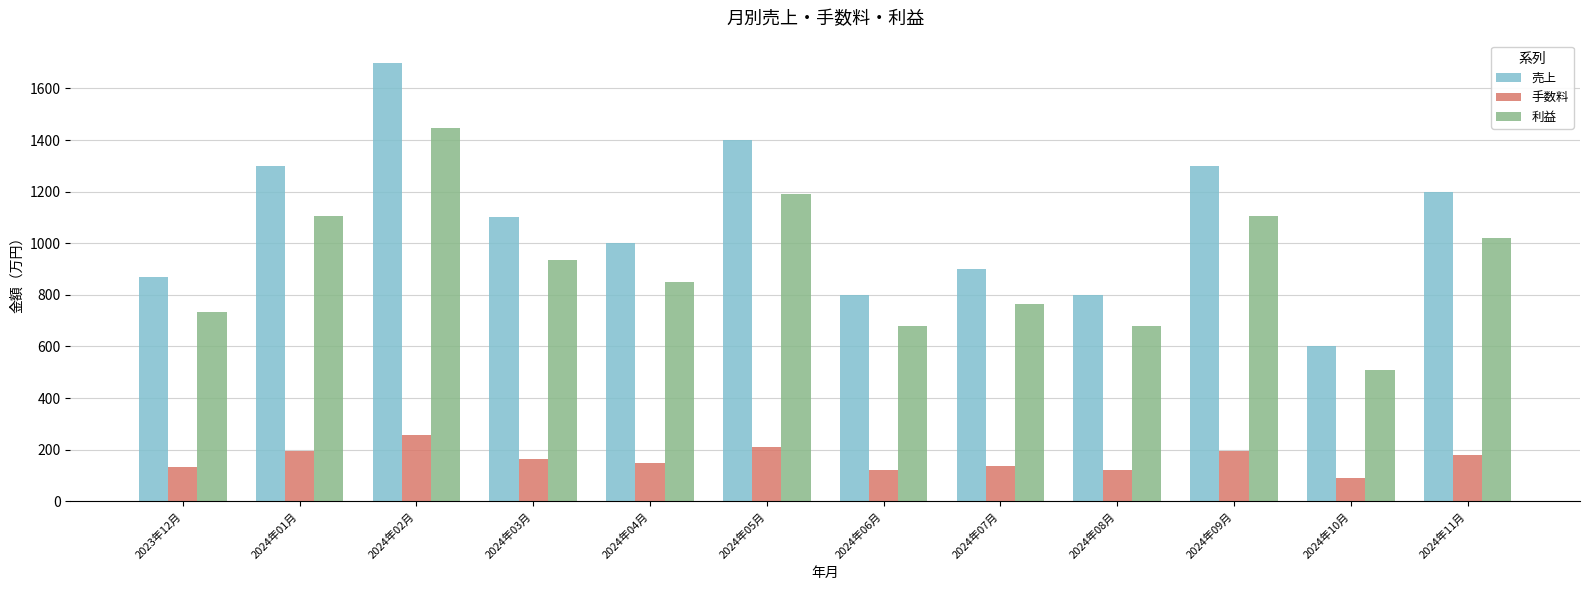

What is the label of the 12th bar from the left?

2024年11月